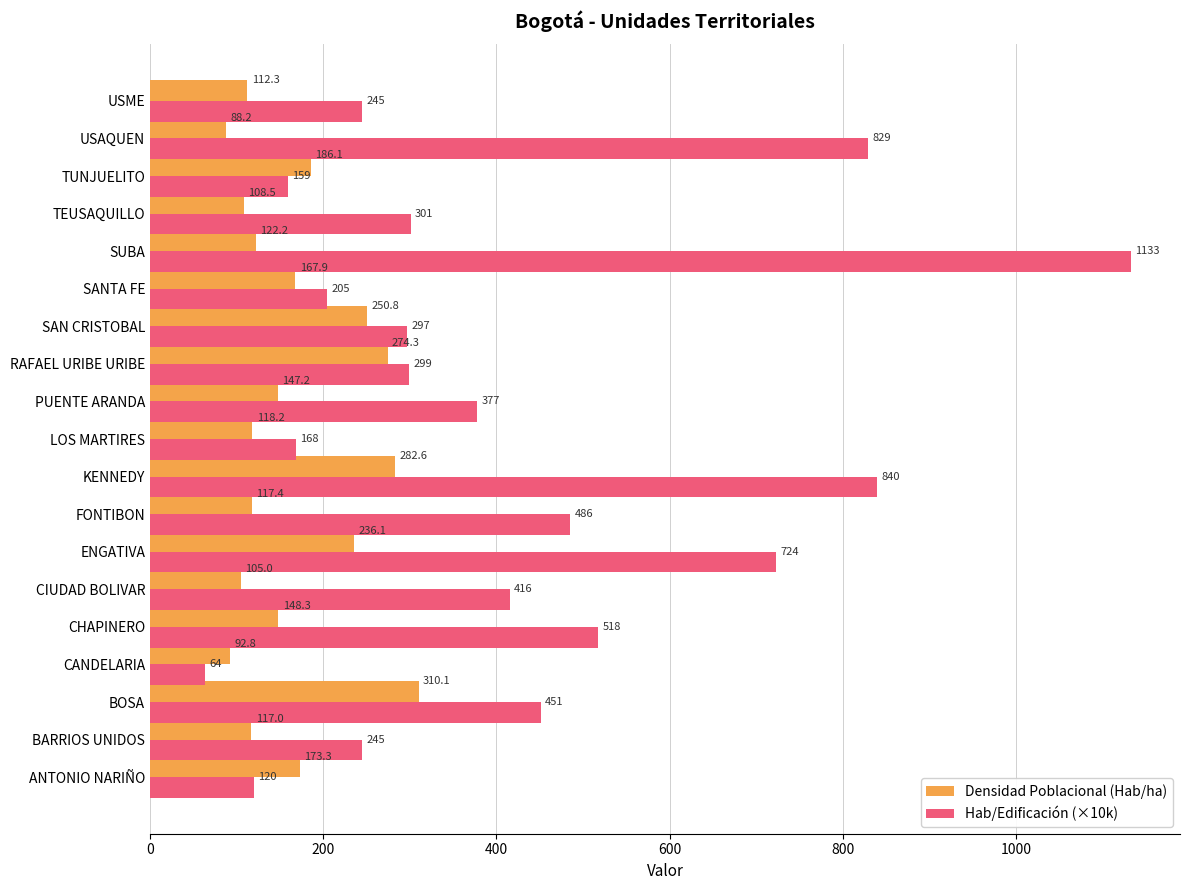

At which label is Hab/Edificación (×10k) closest to 598?

CHAPINERO